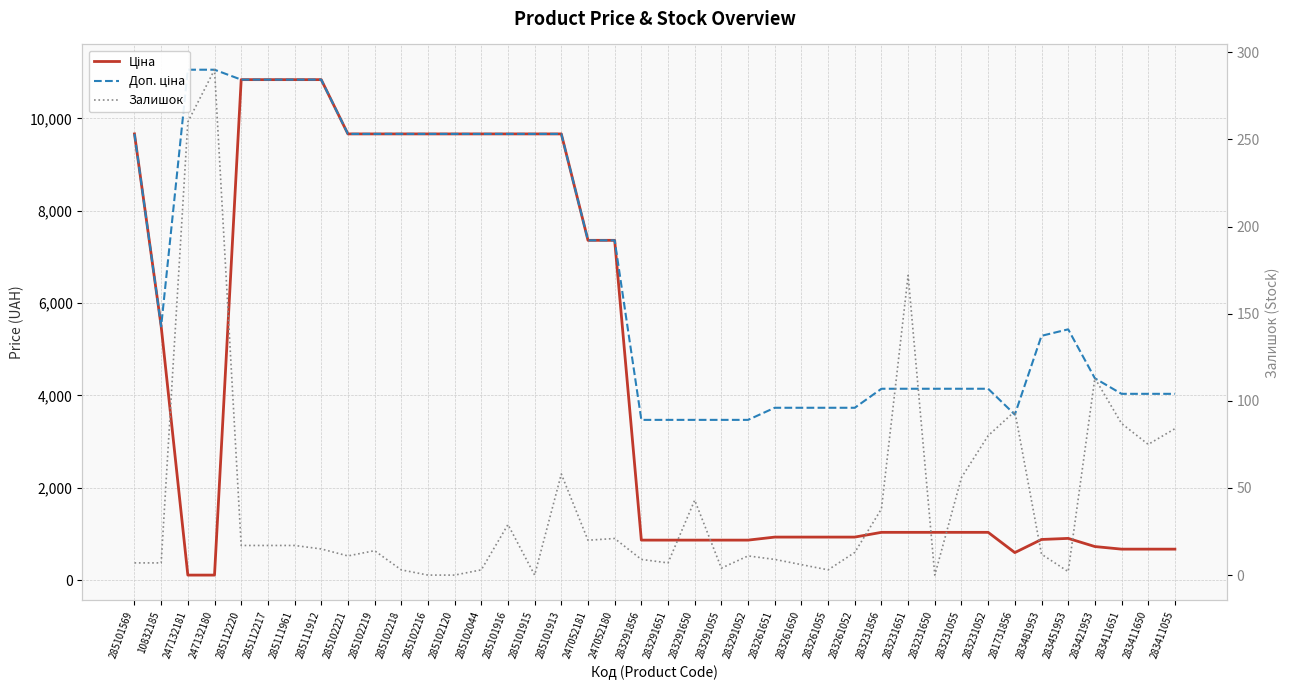

What position from the right is 283291650?

19